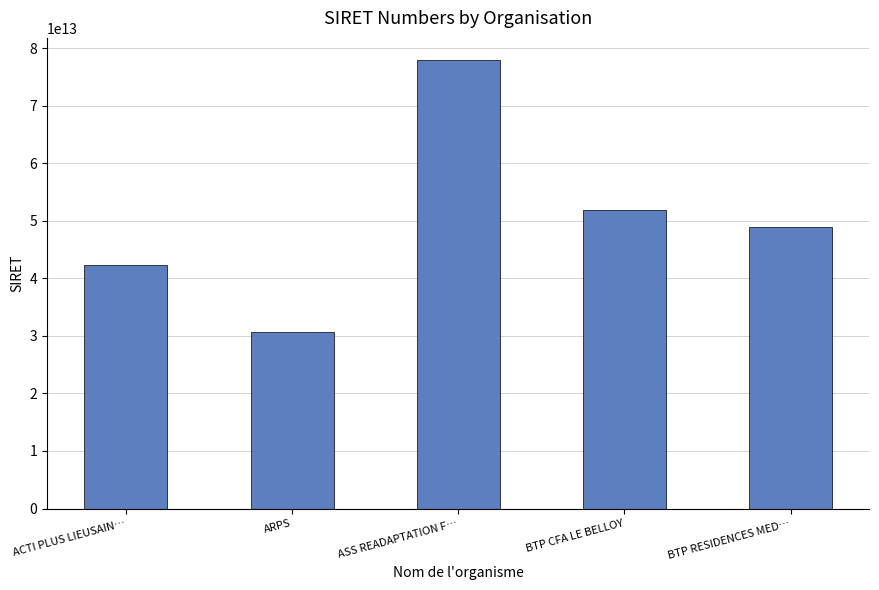

What is the label of the 2nd bar from the right?

BTP CFA LE BELLOY